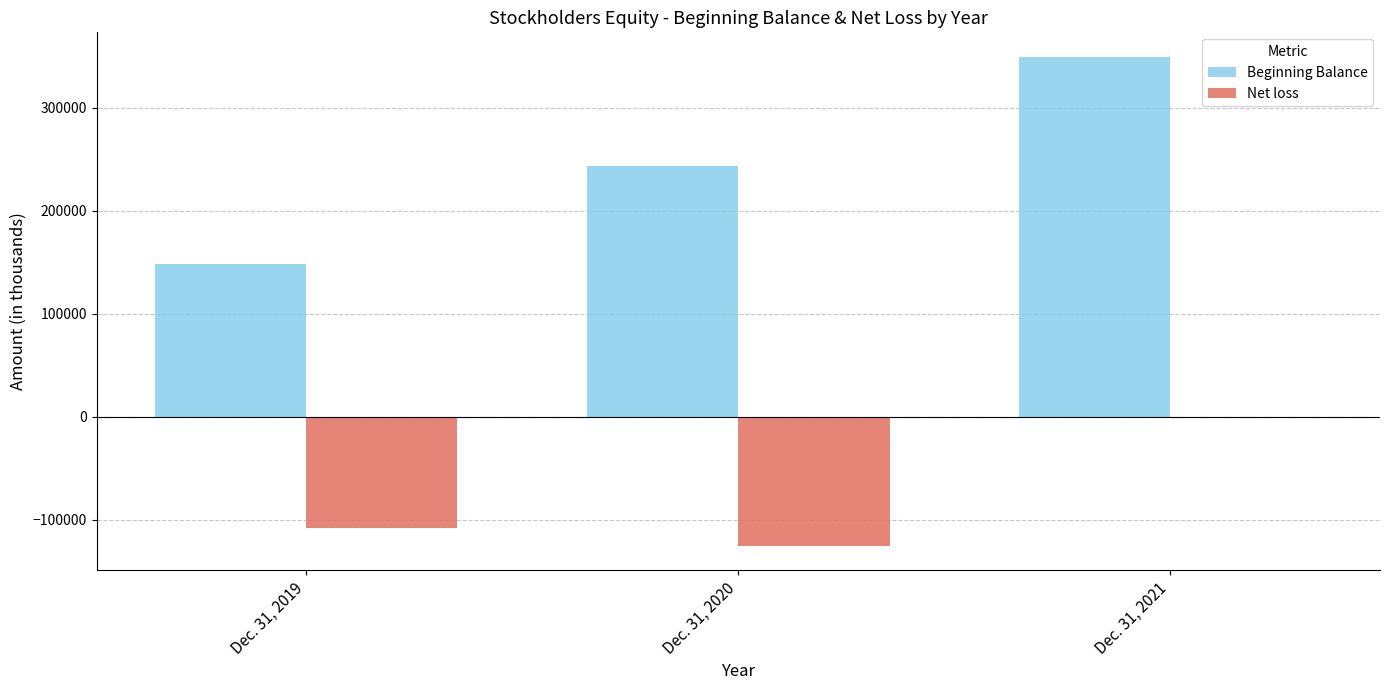

At which category is the sum across all series the highest?

Dec. 31, 2021